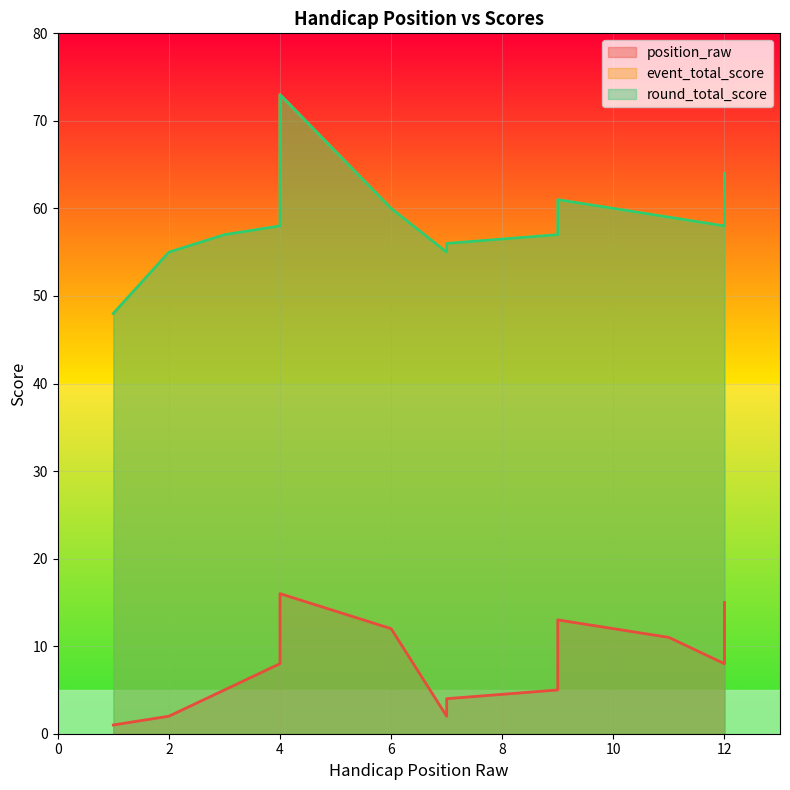

How many categories are shown in the chart?

13